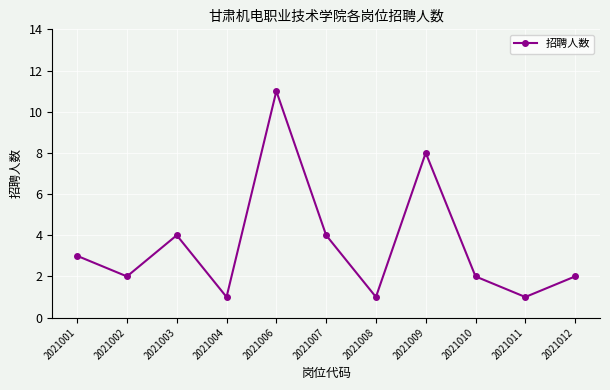

What is the maximum value shown in the chart?

11